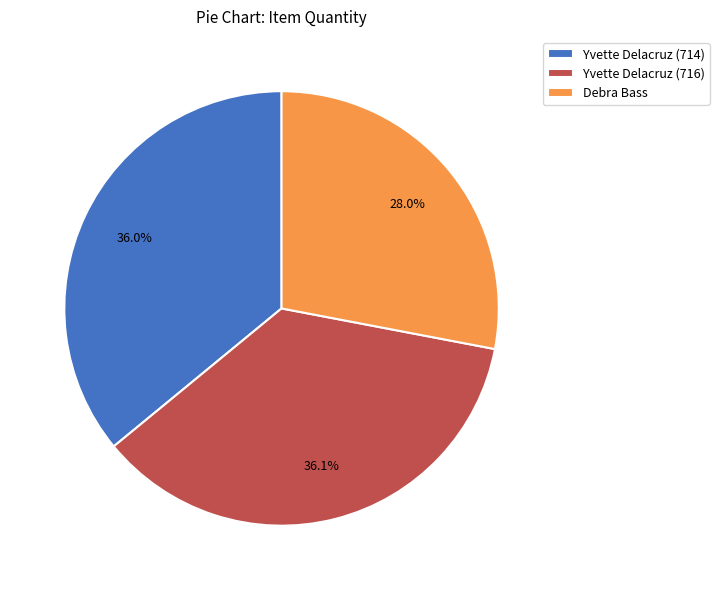

What portion of the pie excludes Debra Bass?

72.0%